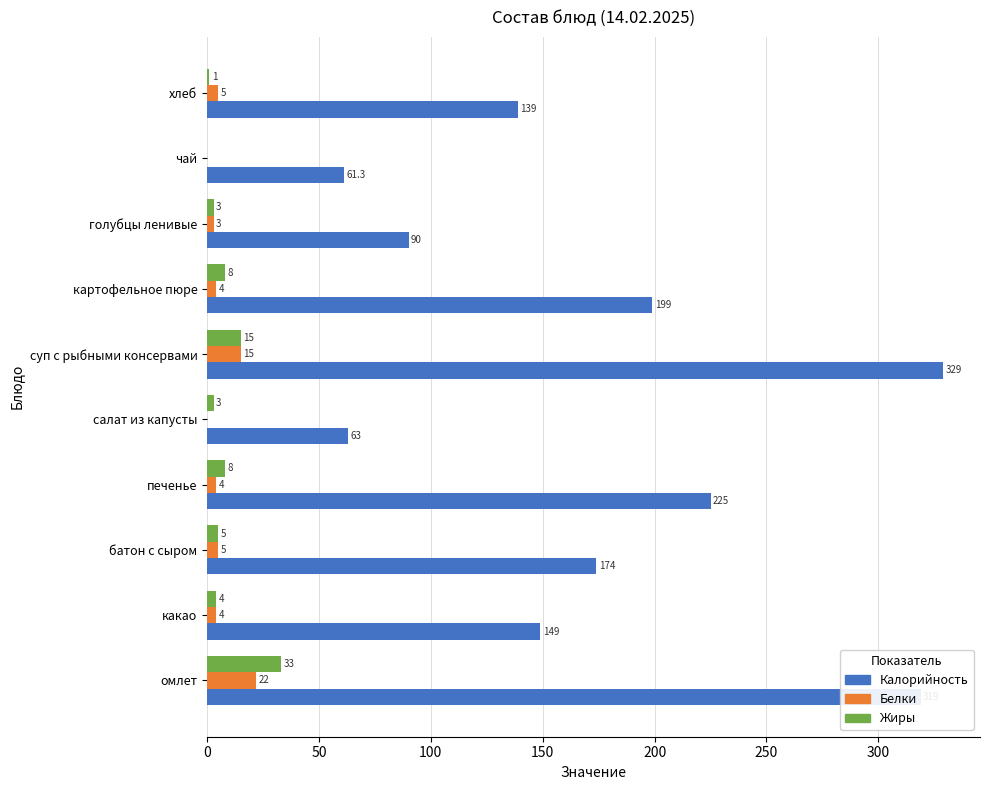

Is it true that Калорийность equals 237.0 at какао?

False